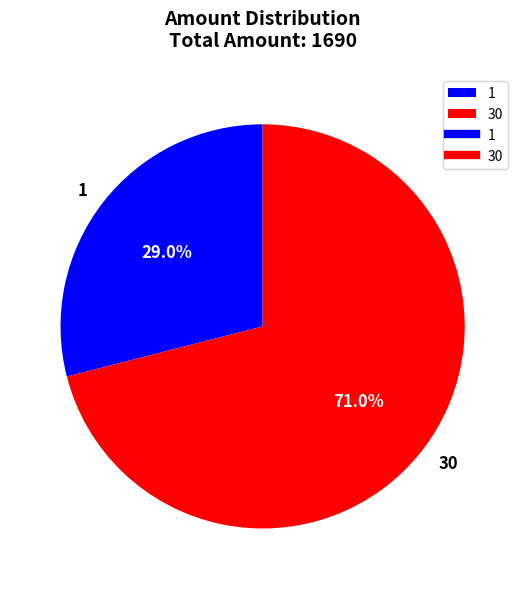

To the nearest percent, what is the difference between the 1 and 30 slice percentages?

42%